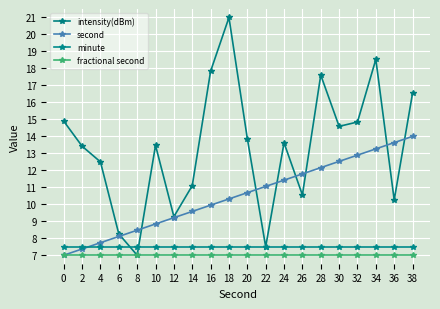

Reading right to left, list all the values displayed in this chart.

intensity(dBm): 16.5	10.3	18.5	14.8	14.6	17.6	10.6	13.6	7.5	13.9	21.0	17.8	11.1	9.3	13.5	7.0	8.3	12.5	13.4	14.9
second: 14.0	13.6	13.3	12.9	12.5	12.2	11.8	11.4	11.1	10.7	10.3	9.9	9.6	9.2	8.8	8.5	8.1	7.7	7.4	7.0
minute: 7.5	7.5	7.5	7.5	7.5	7.5	7.5	7.5	7.5	7.5	7.5	7.5	7.5	7.5	7.5	7.5	7.5	7.5	7.5	7.5
fractional second: 7.0	7.0	7.0	7.0	7.0	7.0	7.0	7.0	7.0	7.0	7.0	7.0	7.0	7.0	7.0	7.0	7.0	7.0	7.0	7.0